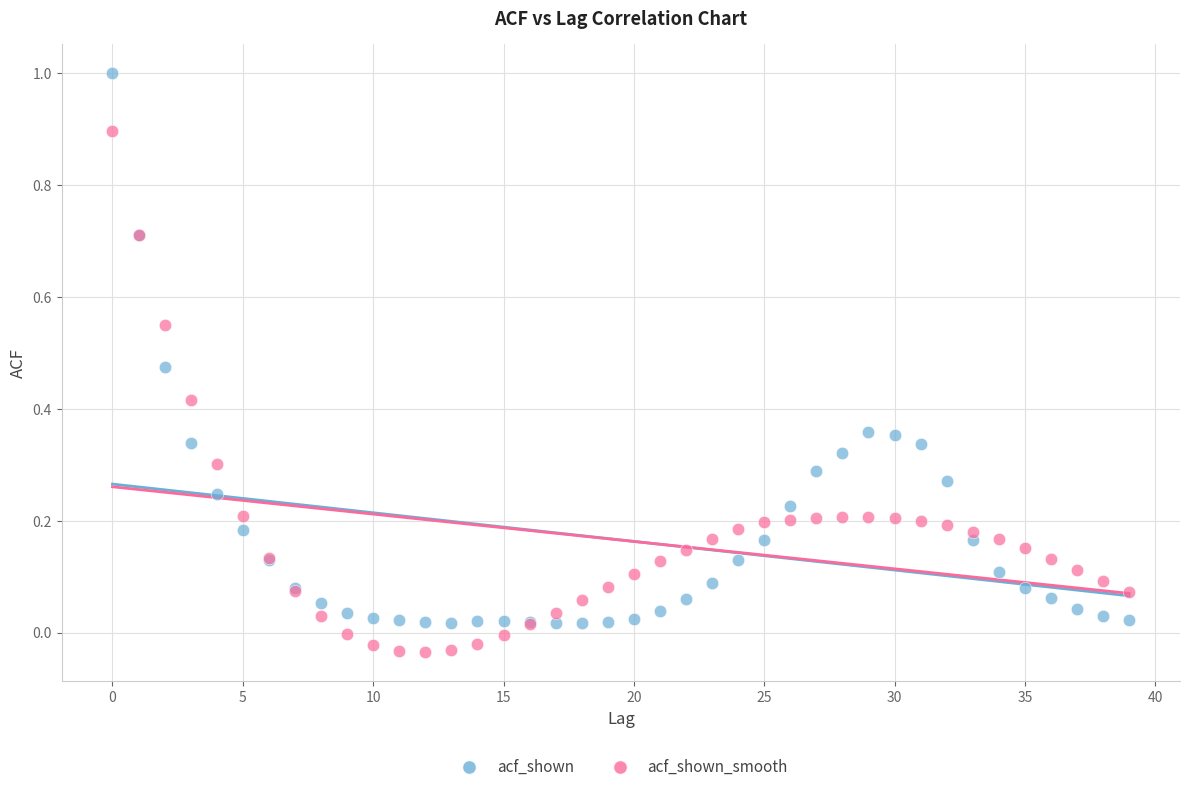

Which series has the largest Y range (max minus min)?

acf_shown